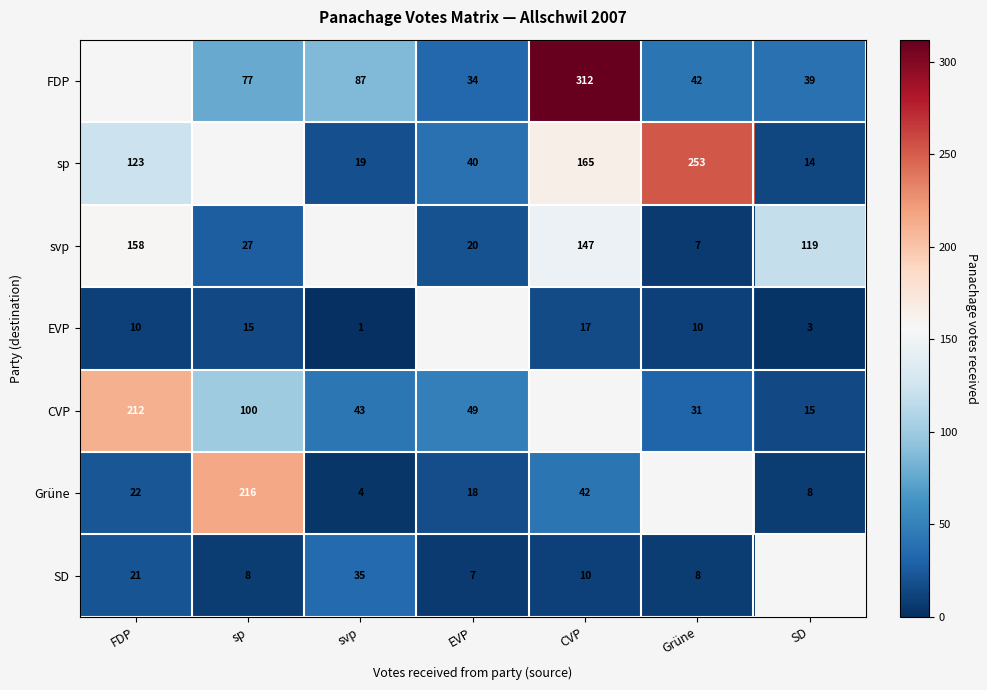

What is the difference between the highest and lowest values at CVP?

302.0